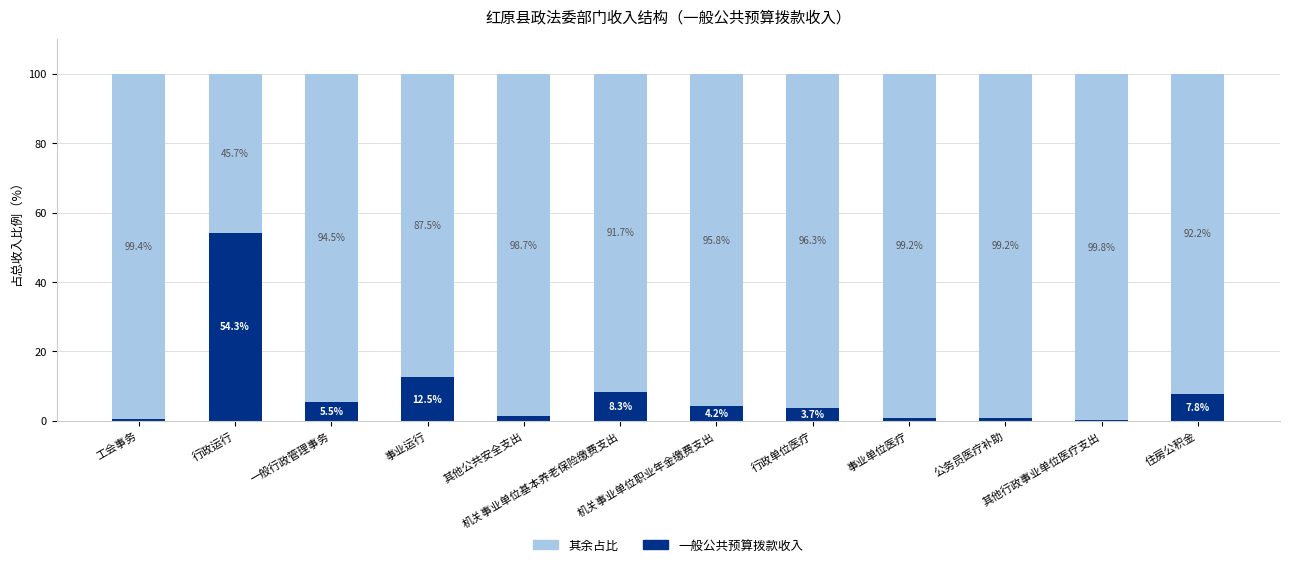

What is the maximum value for 一般公共预算拨款收入?

54.3